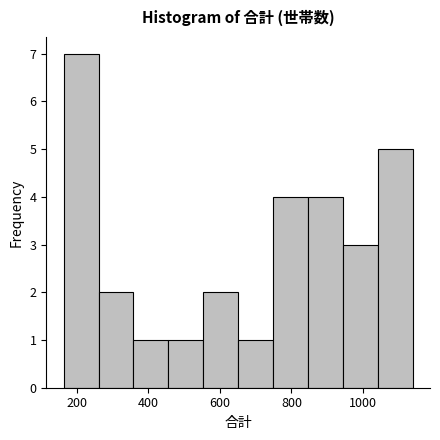

Which range on the x-axis has the tallest bar?

160 to 260